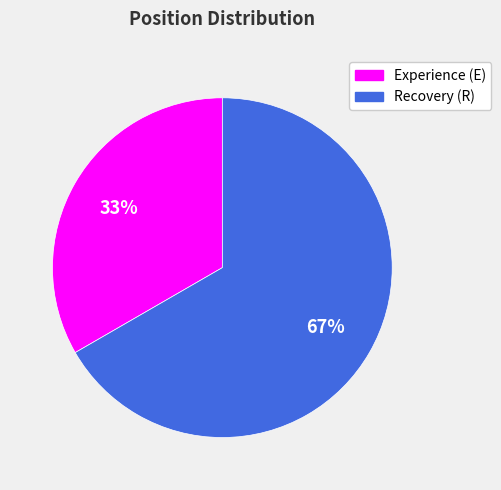

Which category has the smallest portion of the pie?

Experience (E)